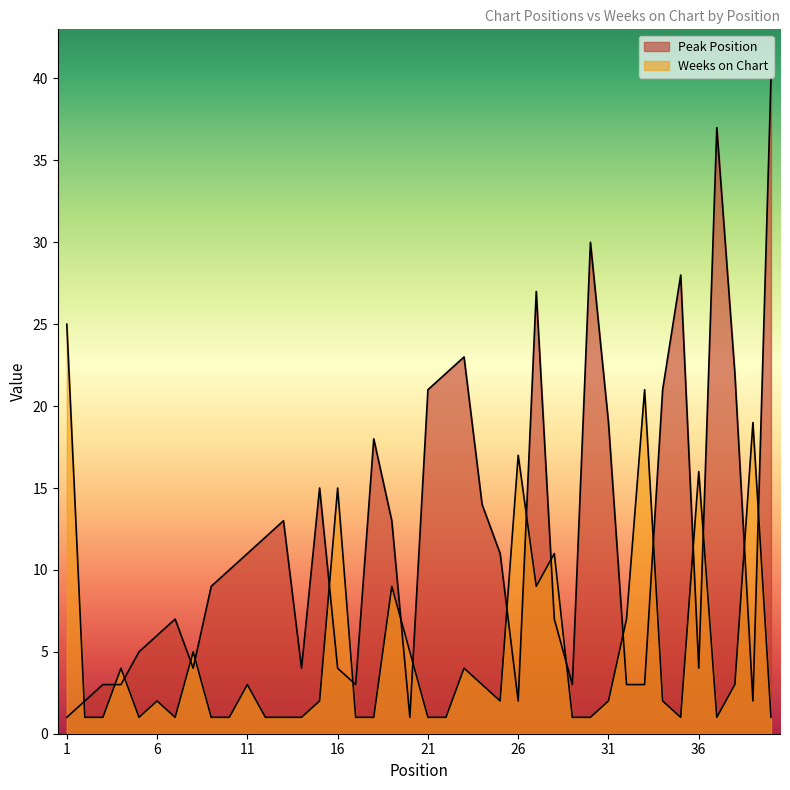

After their last crossing, which series has the higher values: Peak Position or Weeks on Chart?

Peak Position